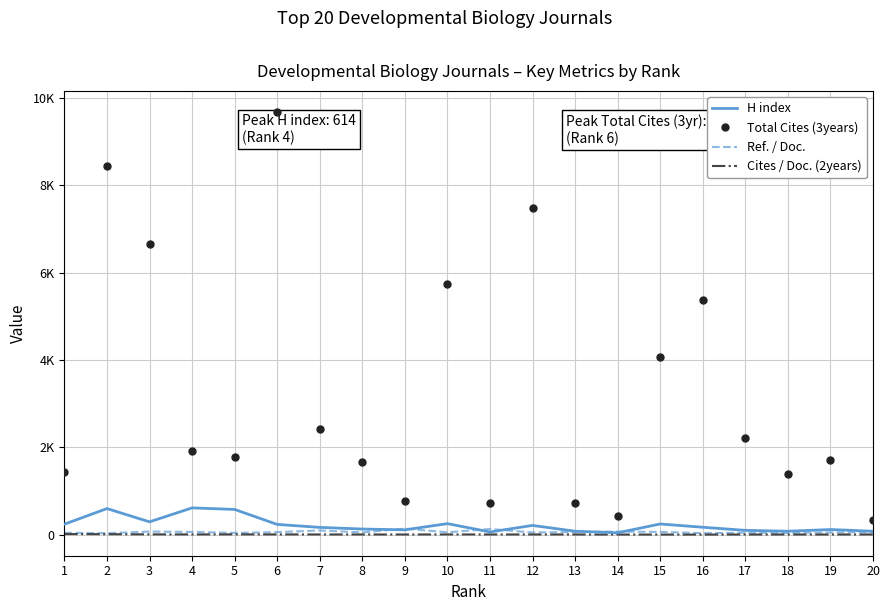

Reading right to left, list all the values displayed in this chart.

H index: 20=79	19=118	18=79	17=99	16=170	15=245	14=43	13=79	12=212	11=62	10=253	9=111	8=129	7=167	6=235	5=578	4=614	3=294	2=598	1=240
Total Cites (3years): 20=342	19=1711	18=1383	17=2207	16=5383	15=4063	14=429	13=718	12=7478	11=720	10=5744	9=770	8=1663	7=2416	6=9680	5=1783	4=1925	3=6662	2=8448	1=1429
Ref. / Doc.: 20=58	19=52	18=40	17=45	16=35	15=64	14=72	13=61	12=50	11=130	10=55	9=138	8=52	7=96	6=58	5=41	4=63	3=71	2=35	1=44
Cites / Doc. (2years): 20=5	19=4	18=4	17=4	16=2	15=3	14=3	13=5	12=5	11=5	10=6	9=4	8=5	7=5	6=6	5=7	4=6	3=7	2=11	1=14